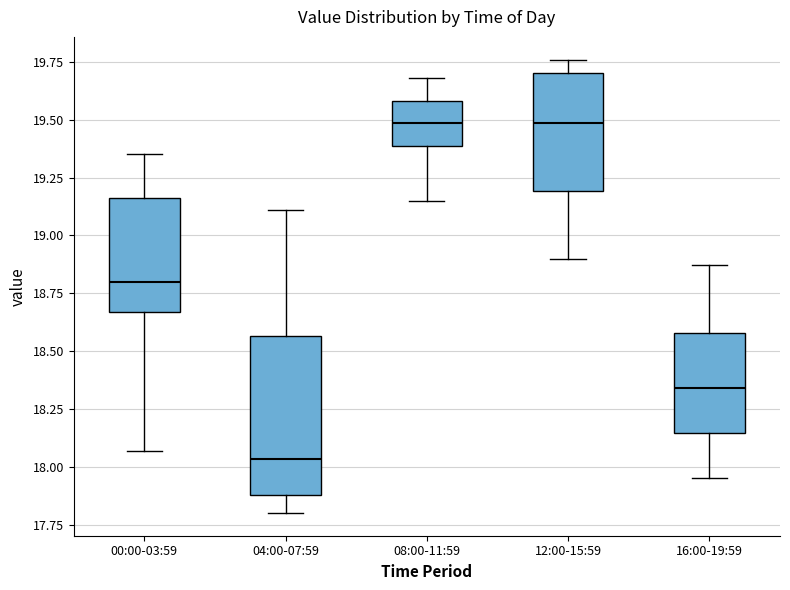

Reading left to right, read every box against the y-axis: the position of its median line, the range the box covers, and the ends of its whiskers. The values are not printed on the chart, so give them approximately, as read against the axis.

00:00-03:59: median 18.80, box 18.65 to 19.15, whiskers 18.05 to 19.35
04:00-07:59: median 18.05, box 17.90 to 18.55, whiskers 17.80 to 19.10
08:00-11:59: median 19.50, box 19.40 to 19.60, whiskers 19.15 to 19.70
12:00-15:59: median 19.50, box 19.20 to 19.70, whiskers 18.90 to 19.75
16:00-19:59: median 18.35, box 18.15 to 18.60, whiskers 17.95 to 18.85